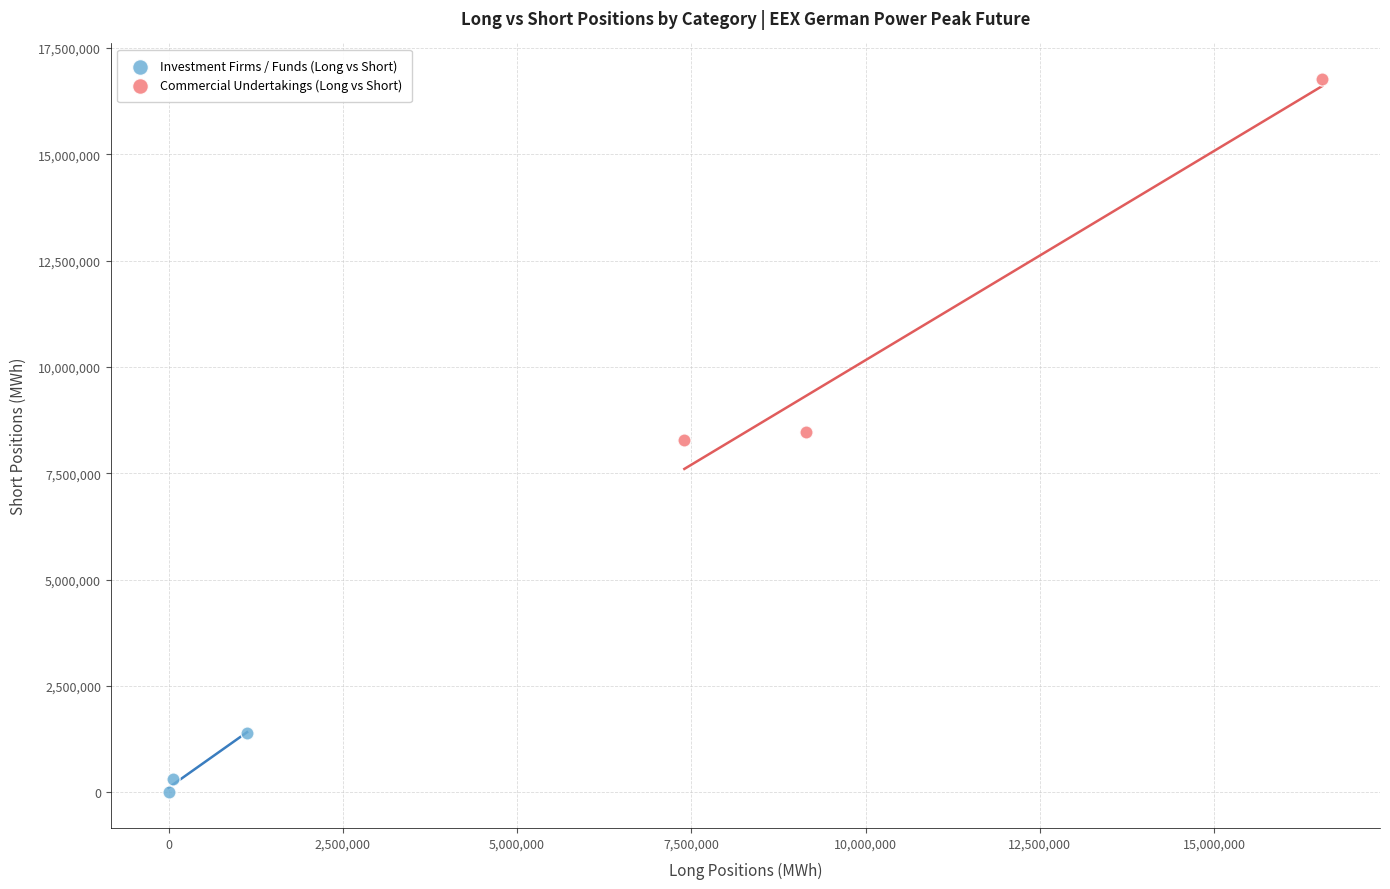

Which series has the largest Y range (max minus min)?

Commercial Undertakings (Long vs Short)